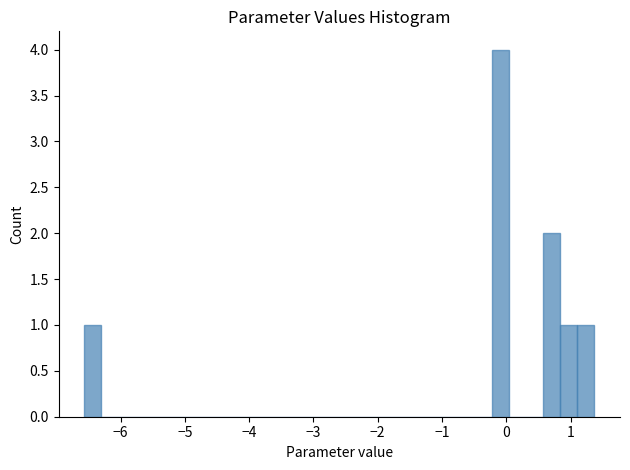

Read against the x-axis, roughly where is the centre of the tallest bar?

-0.1